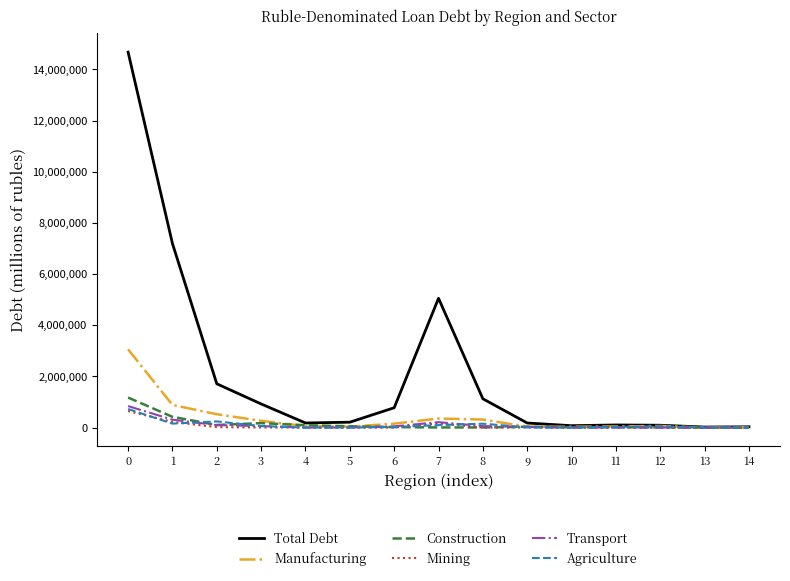

Is the value of Transport at 0 greater than the value of Manufacturing at 0?

No